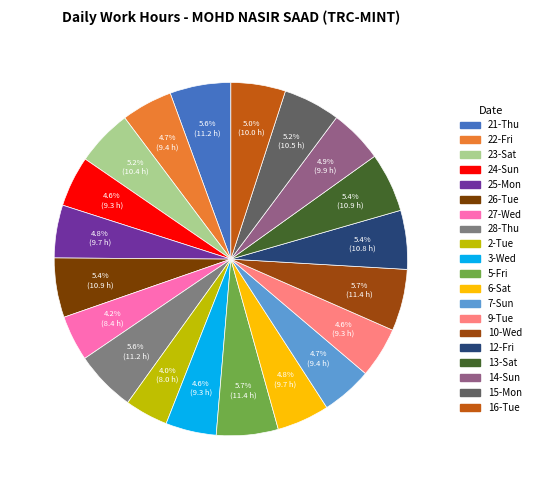

True or false: 28-Thu accounts for 6% of the total.

True